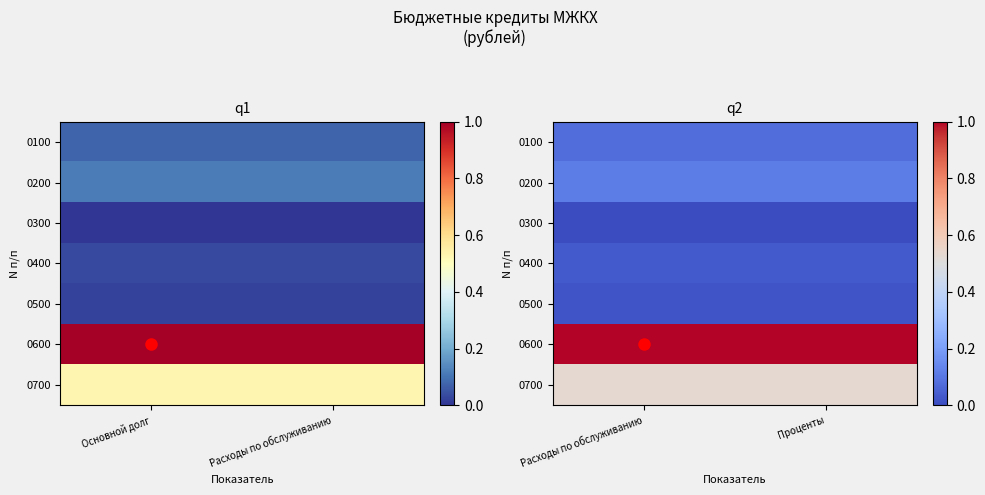

How many 0200 values are between 0 and 1?

2